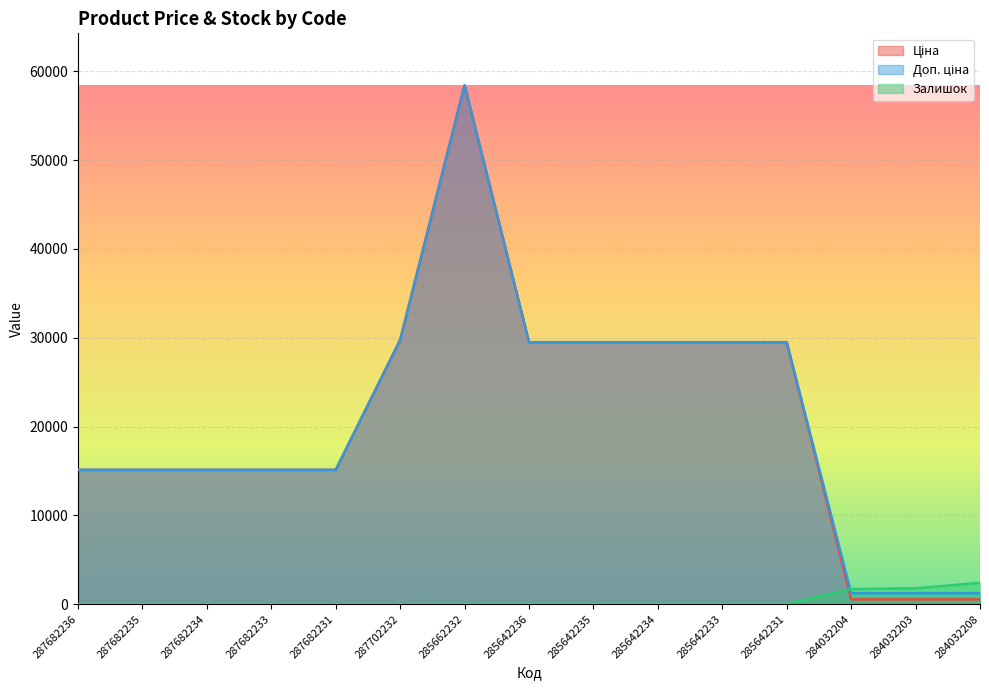

The Доп. ціна series shows 15120.0 at 287682234. True or false?

True